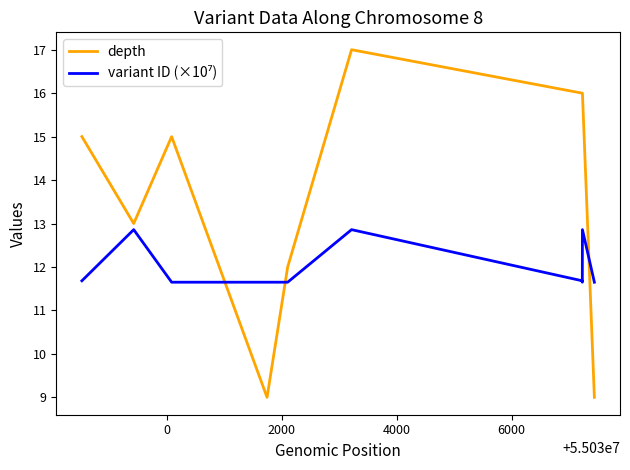

Which series has the largest total across all categories?

depth